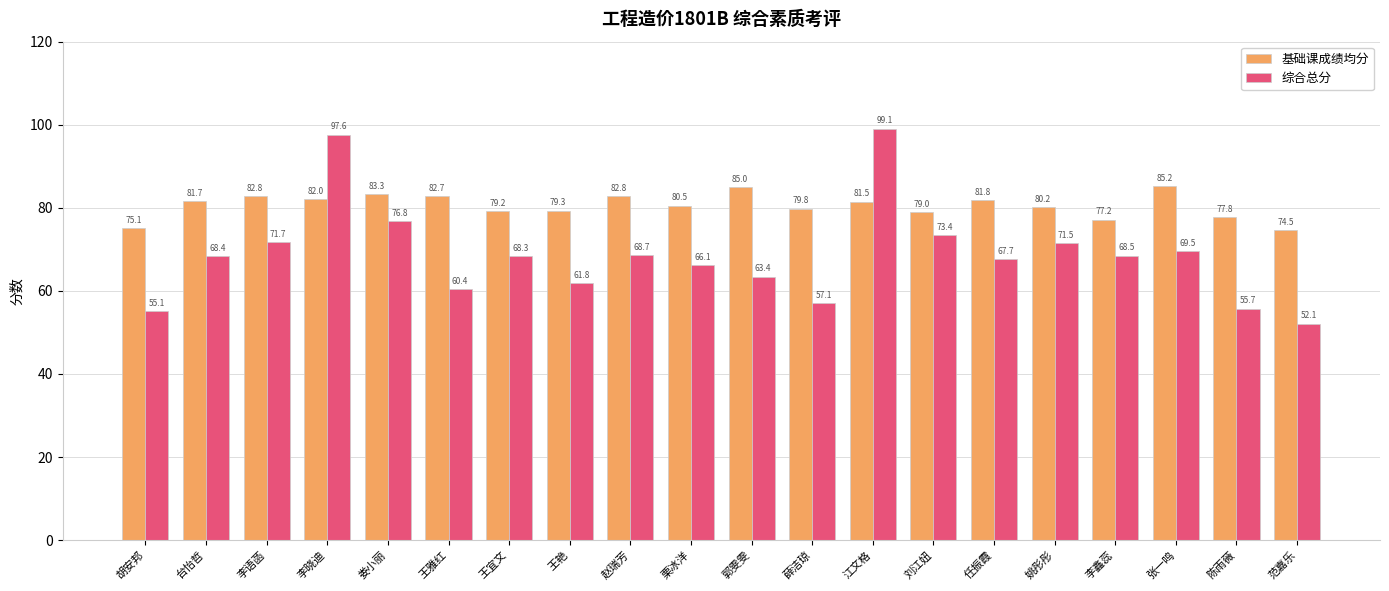

At which category is the sum across all series the highest?

江文格